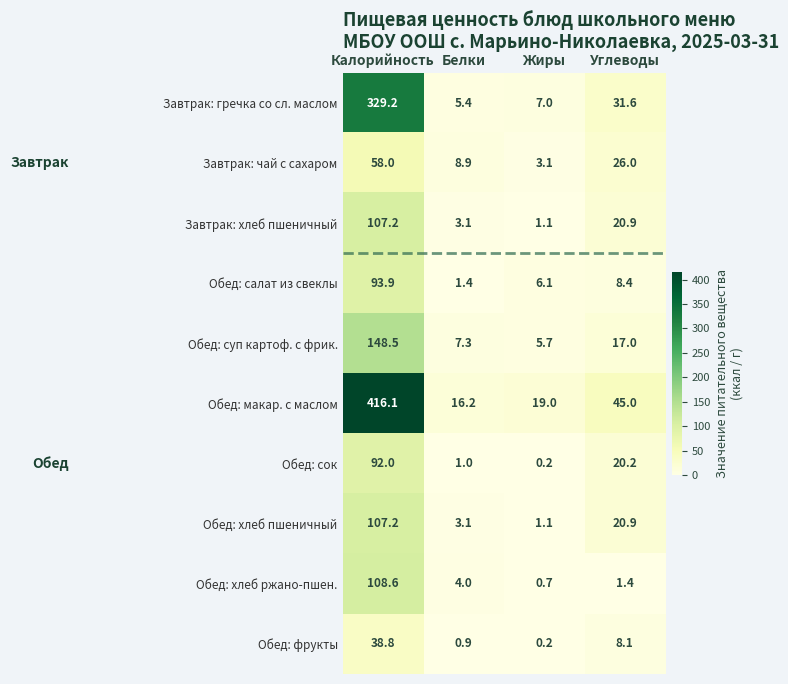

At which label is Завтрак: чай с сахаром closest to 30?

Углеводы